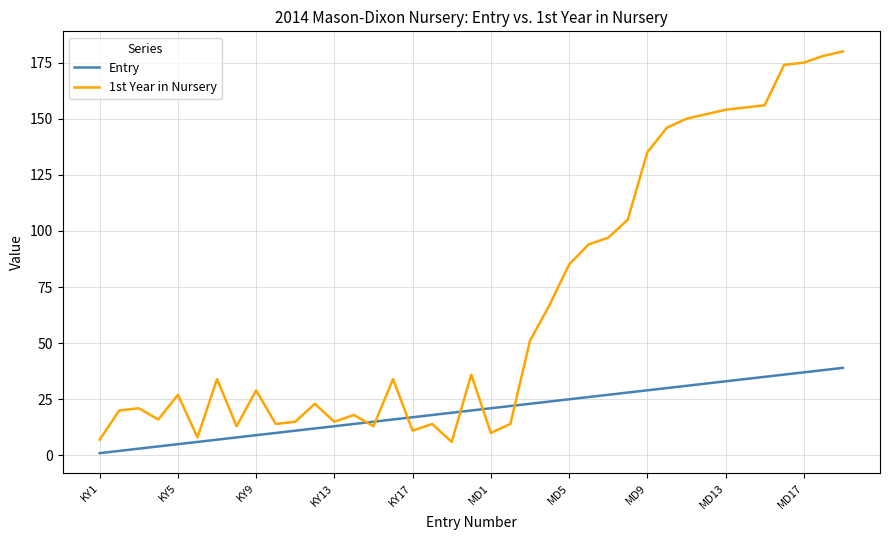

List the series in order of their peak value, highest first.

1st Year in Nursery, Entry